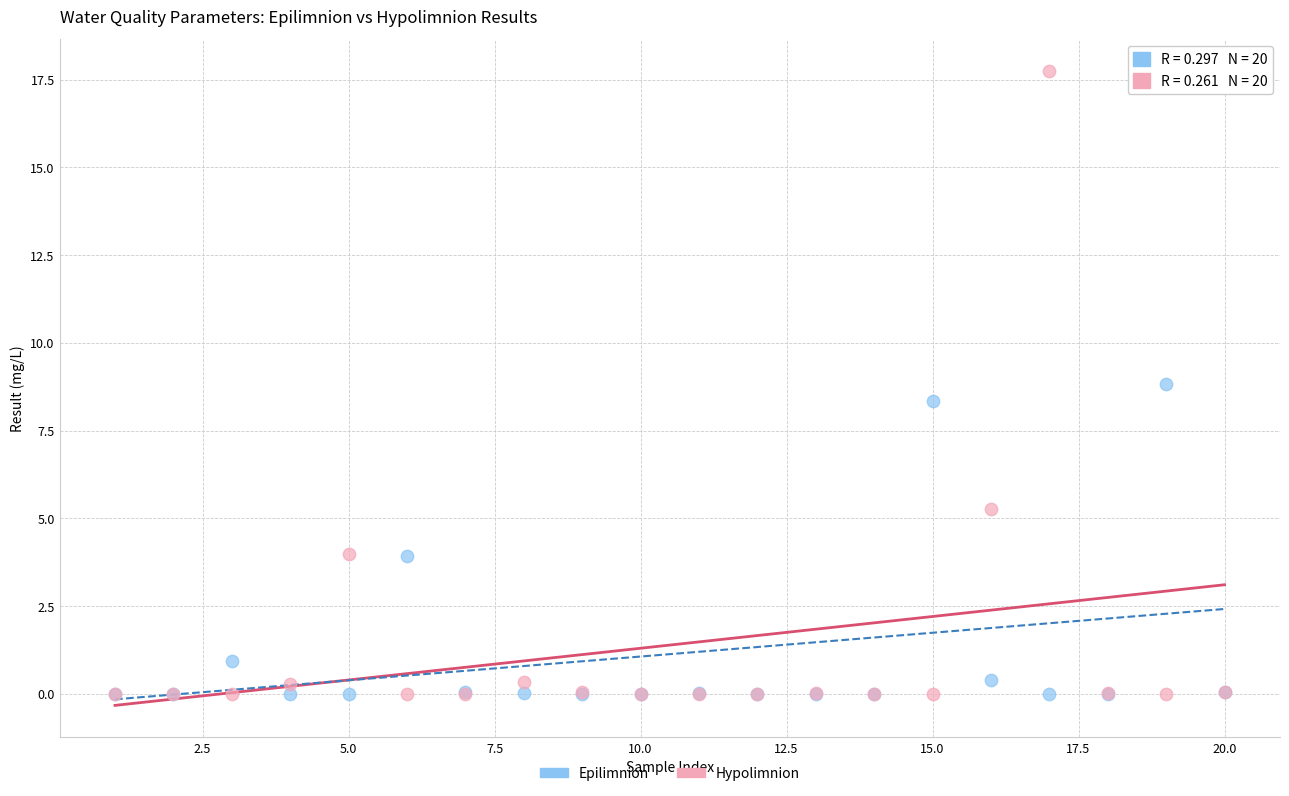

In the Hypolimnion series, what Y value is closest to 8?

5.3